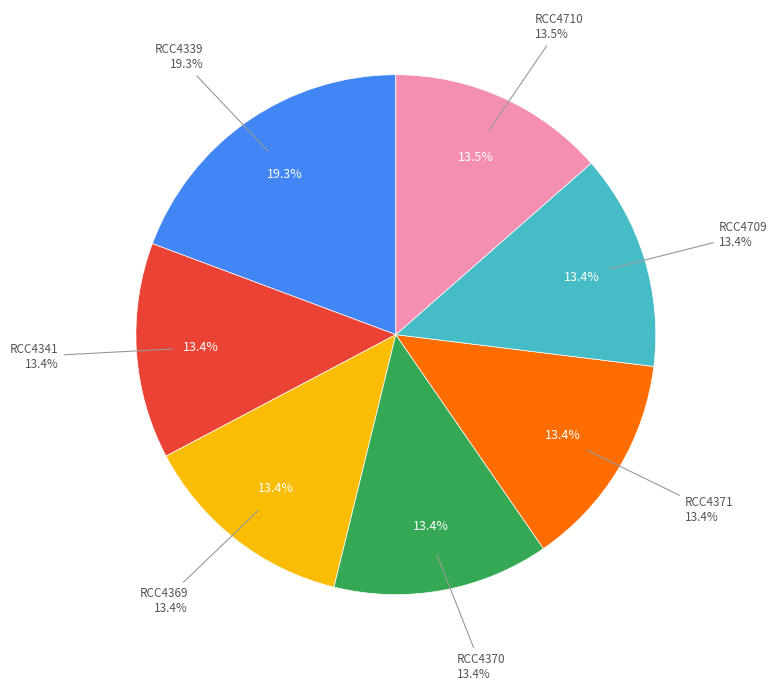

Is it true that RCC4370 is 13% of the pie?

True